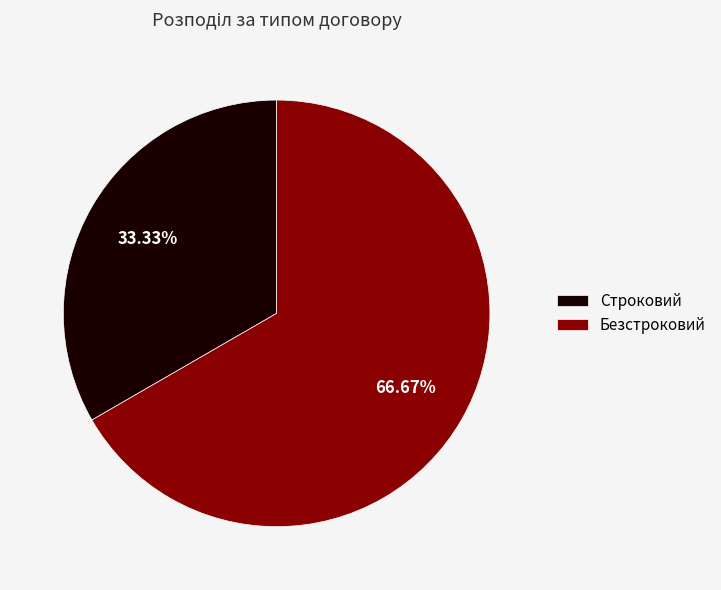

To the nearest percent, what percentage of the pie is Безстроковий?

67%